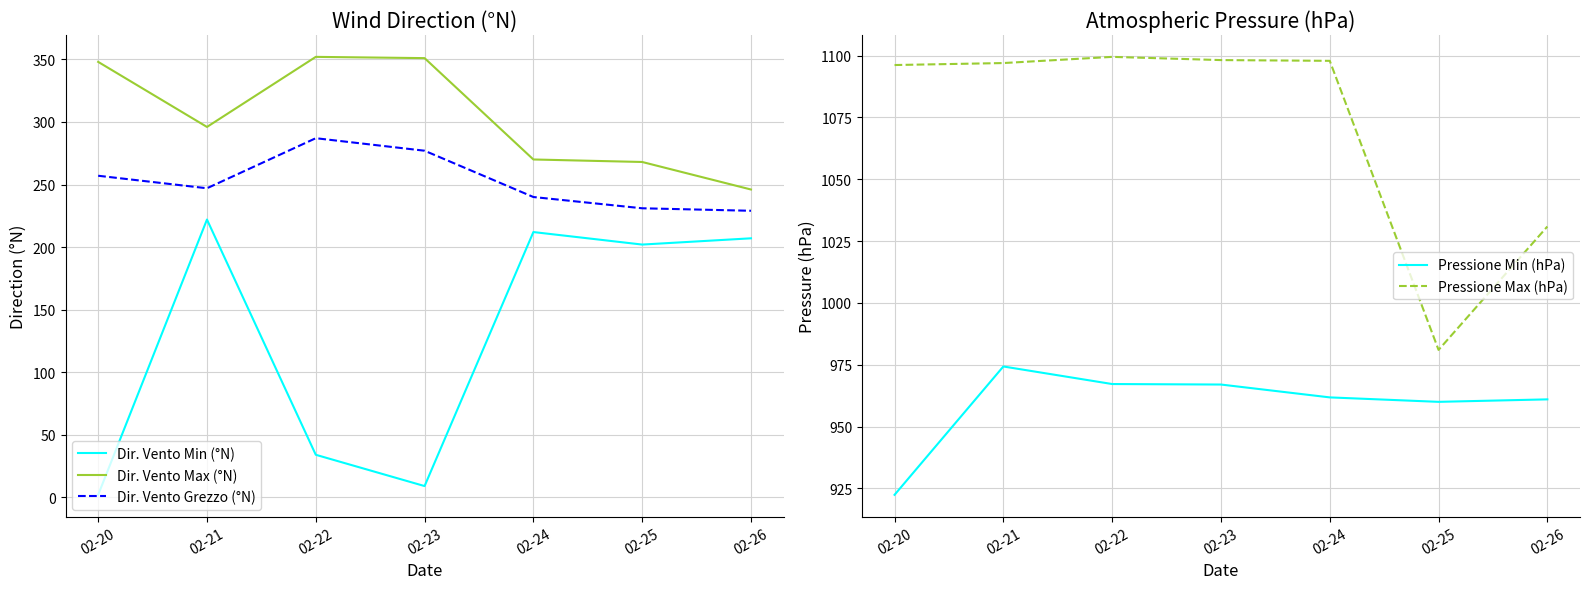

What is the sum of all Dir. Vento Min (°N) values?

888